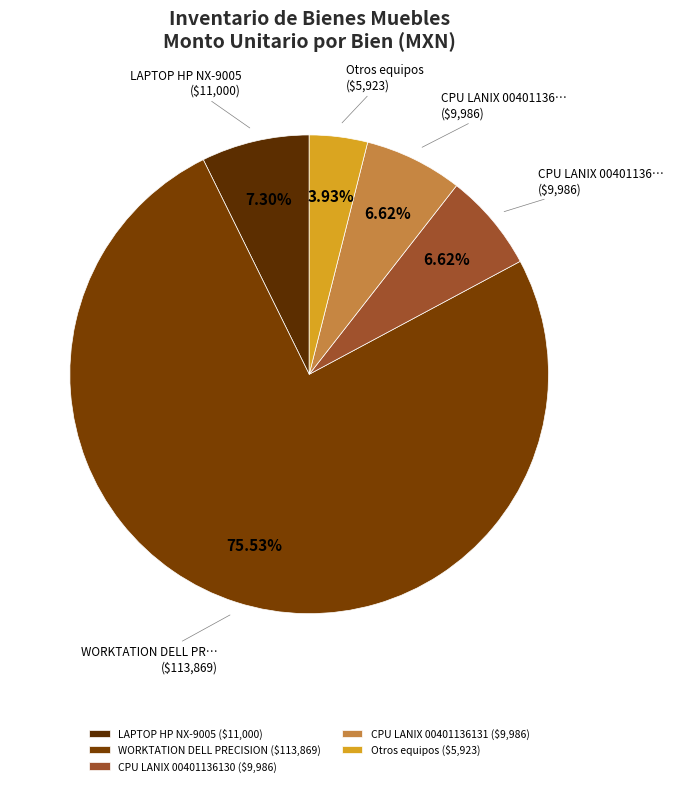

How many slices are in this pie chart?

5